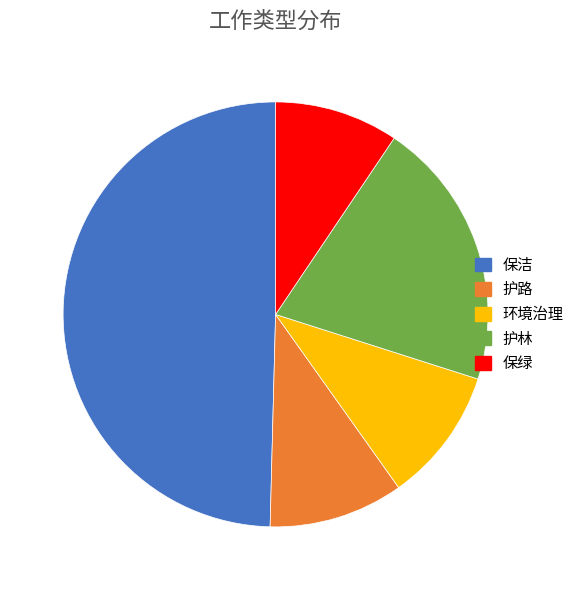

Combined, do 保绿 and 护林 account for over 50%?

No